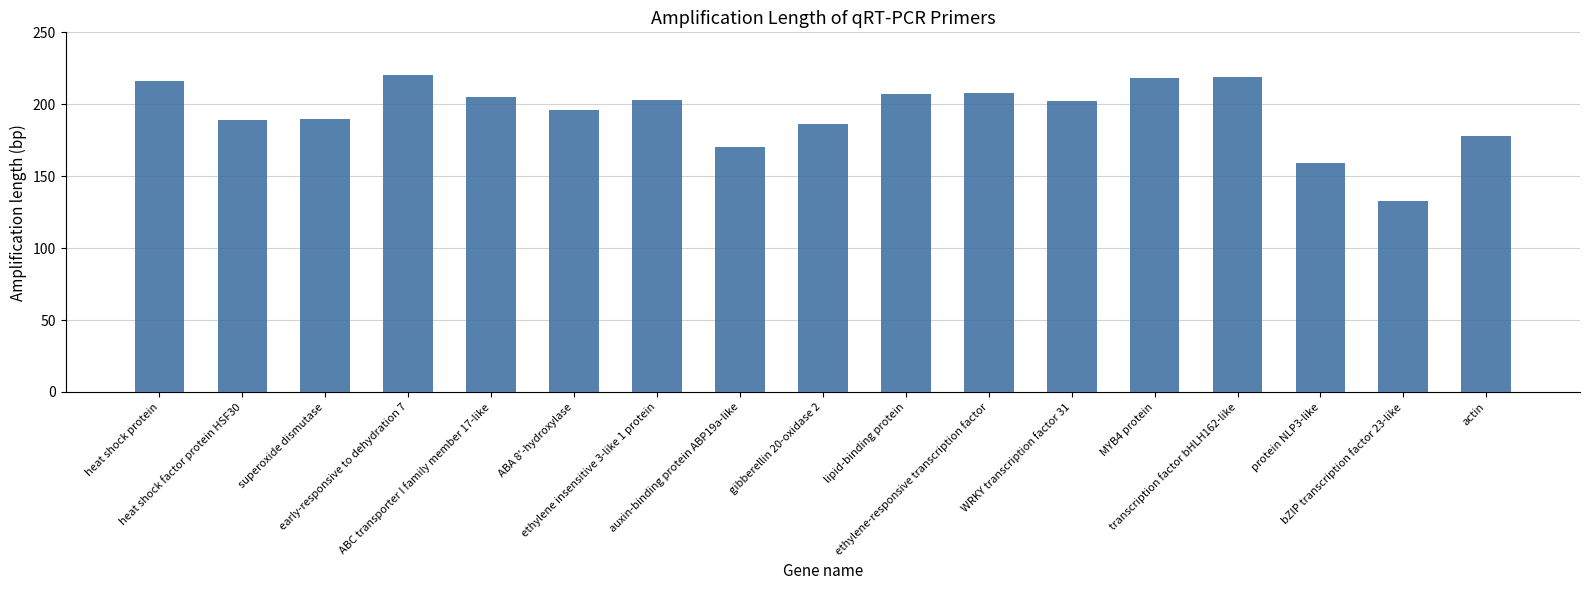

The value at early-responsive to dehydration 7 is 220. True or false?

True